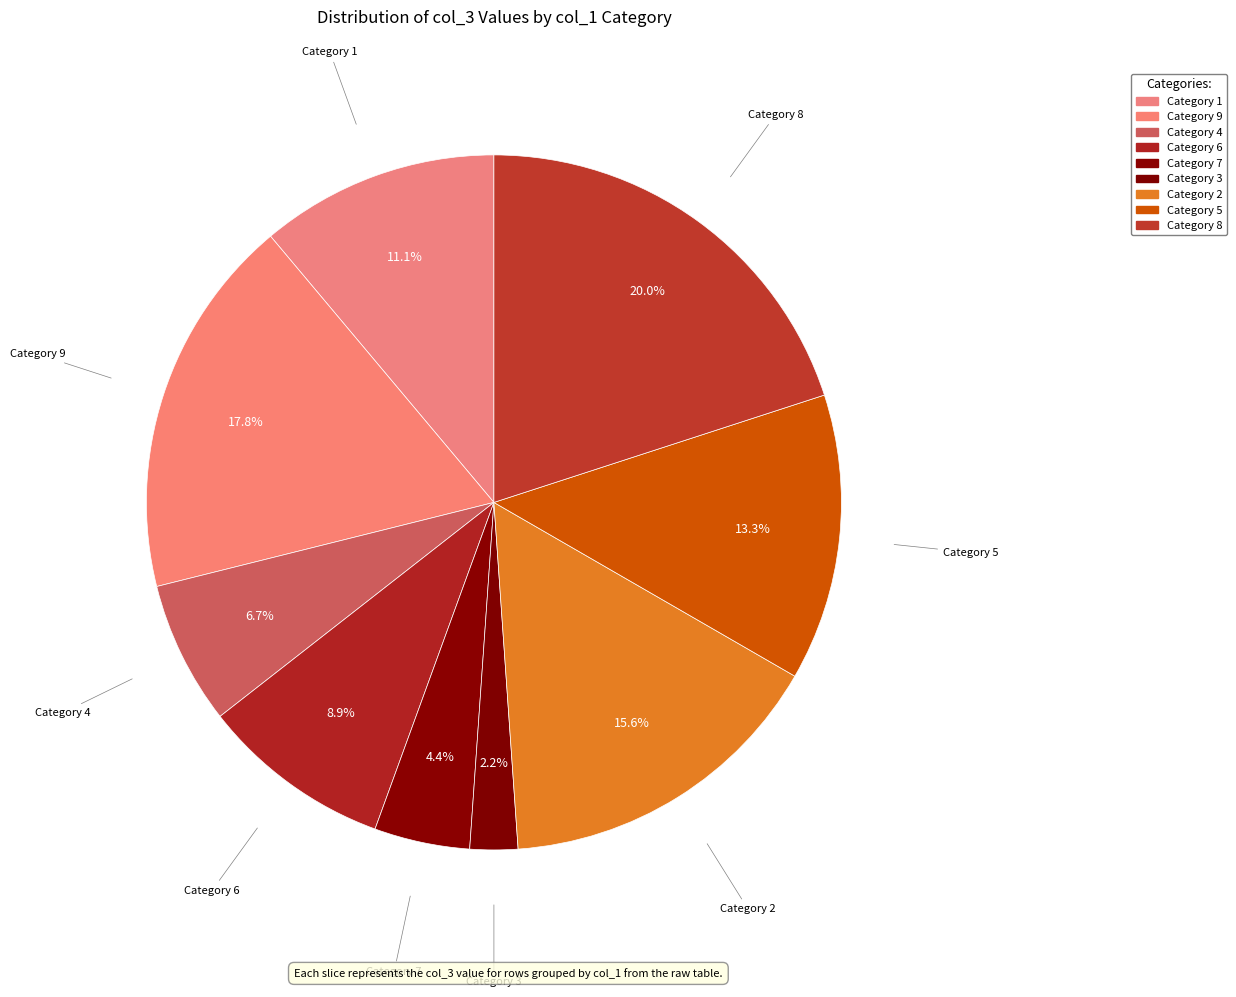

How many segments does this pie chart have?

9